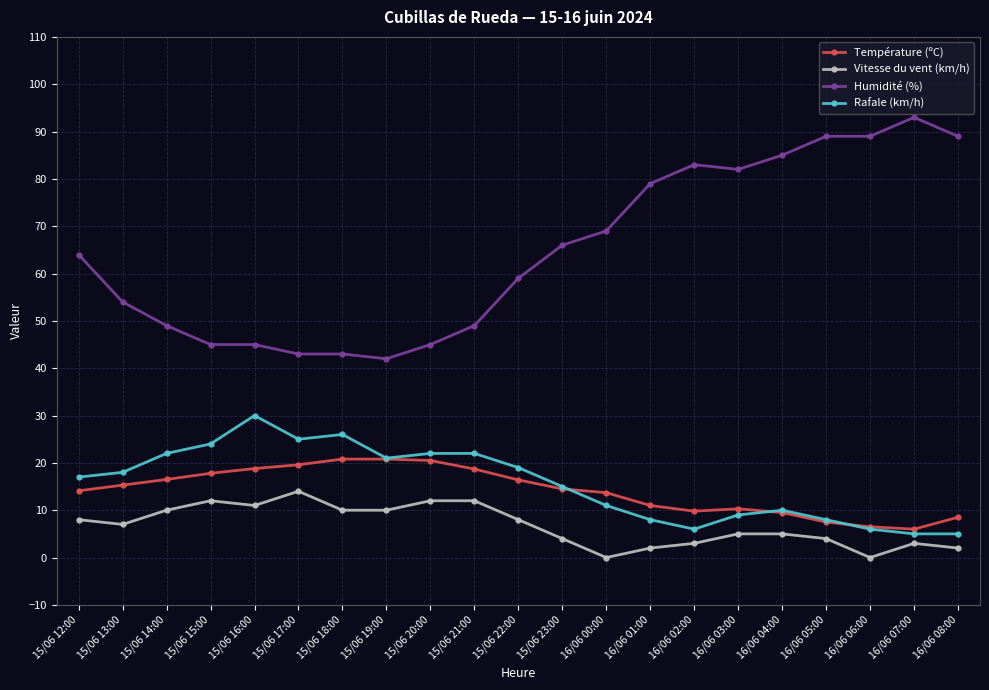

What is the minimum value for Humidité (%)?

42.0